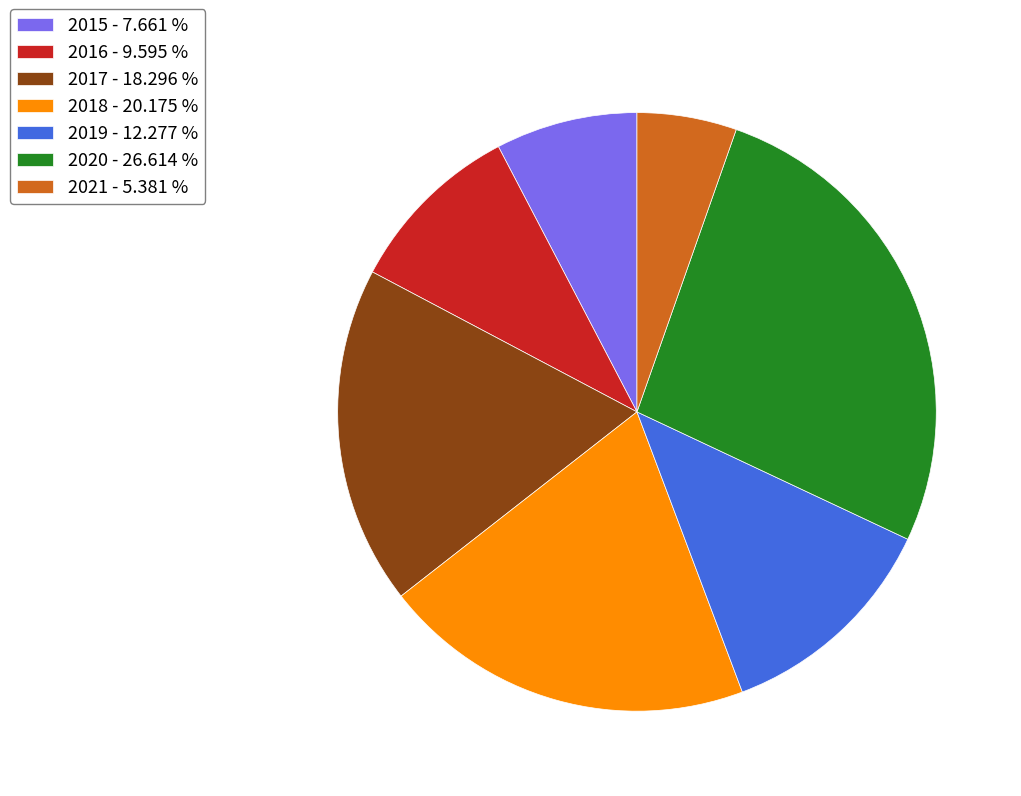

What is the ratio of the value at 2020 - 26.614 % to the value at 2015 - 7.661 %?

3.5